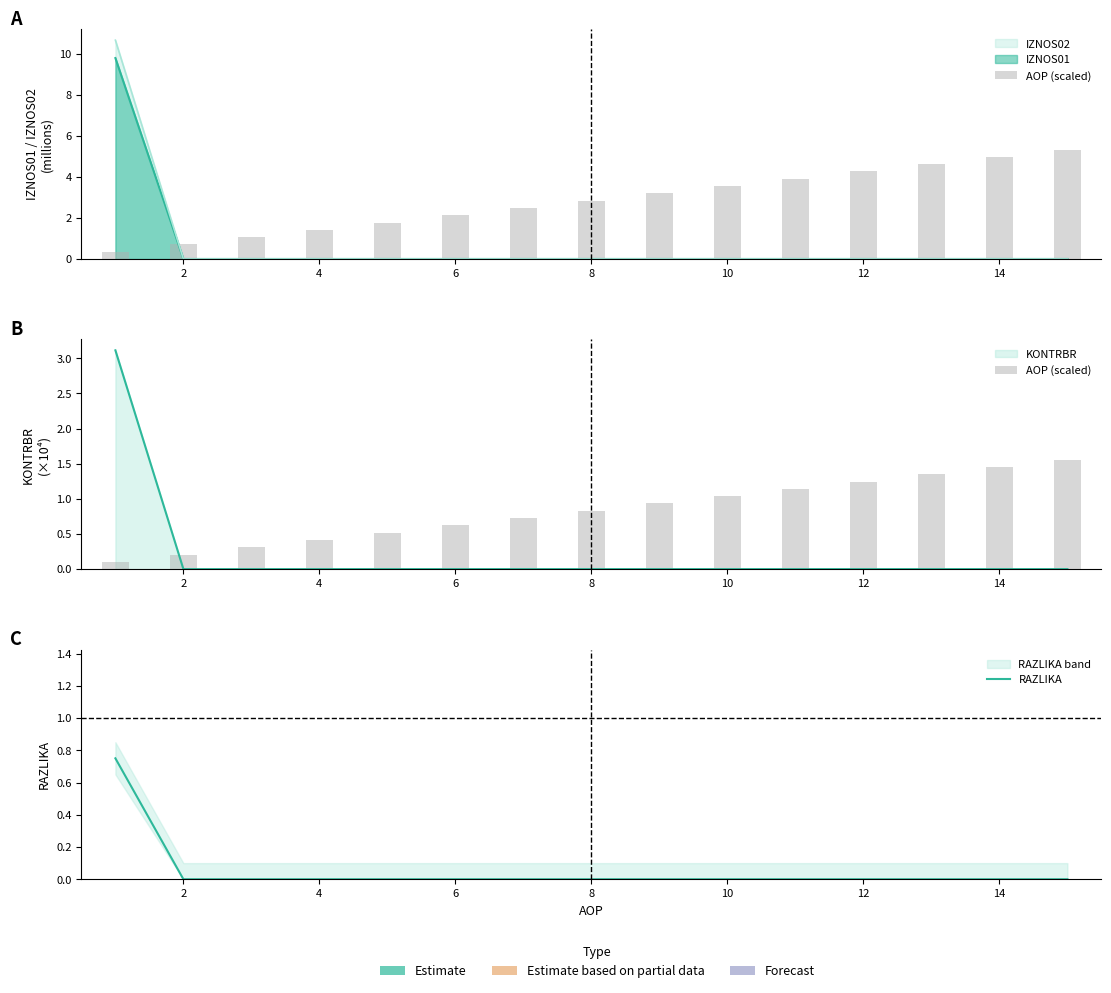

At which label is RAZLIKA closest to 0?

2